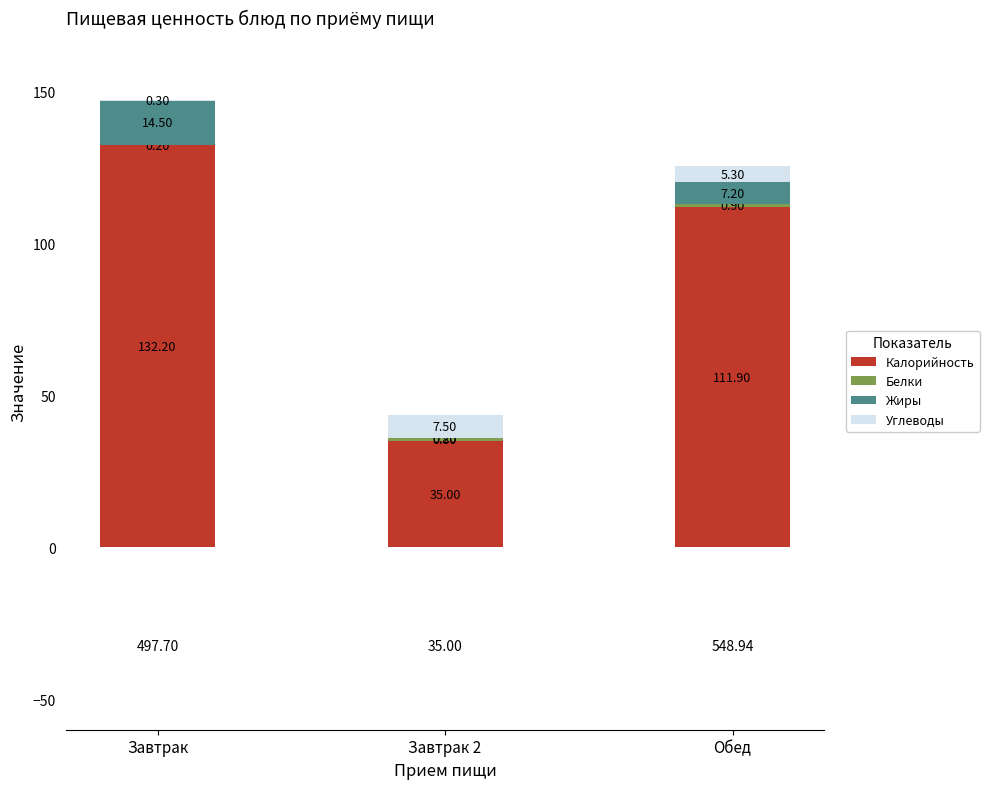

At which label is Калорийность closest to 83?

Обед